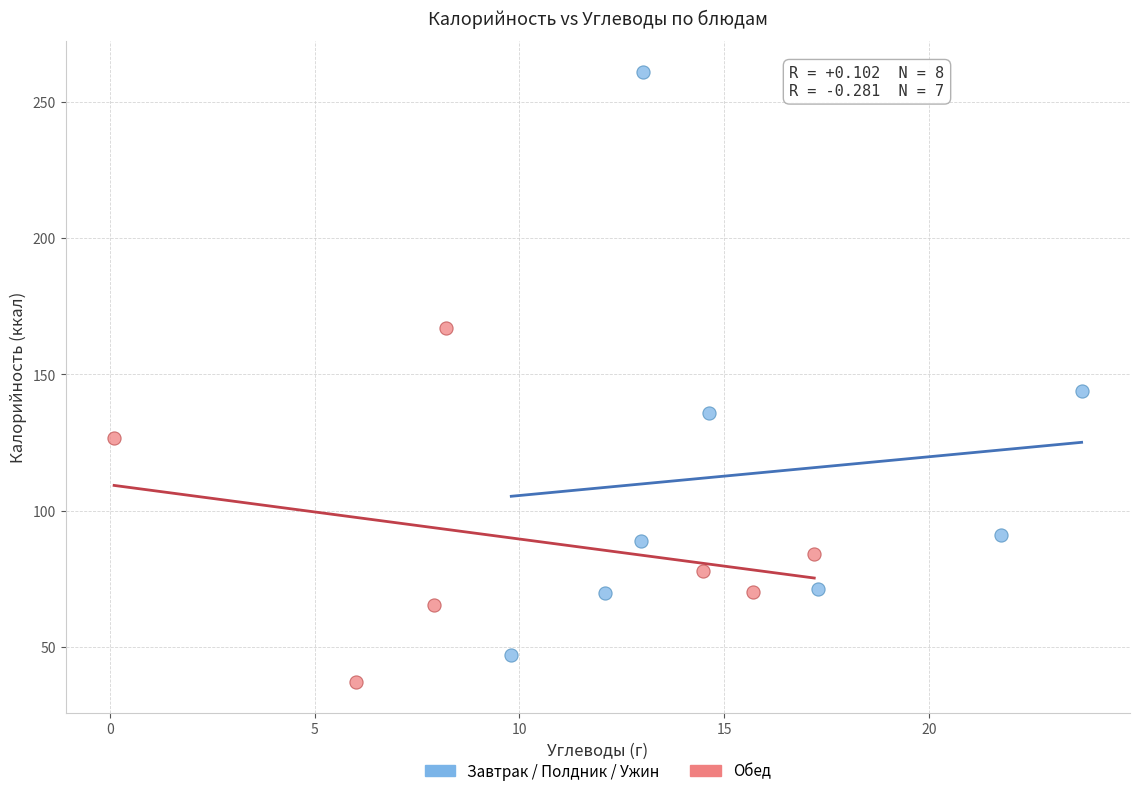

Which series contains the lowest Y value?

Обед